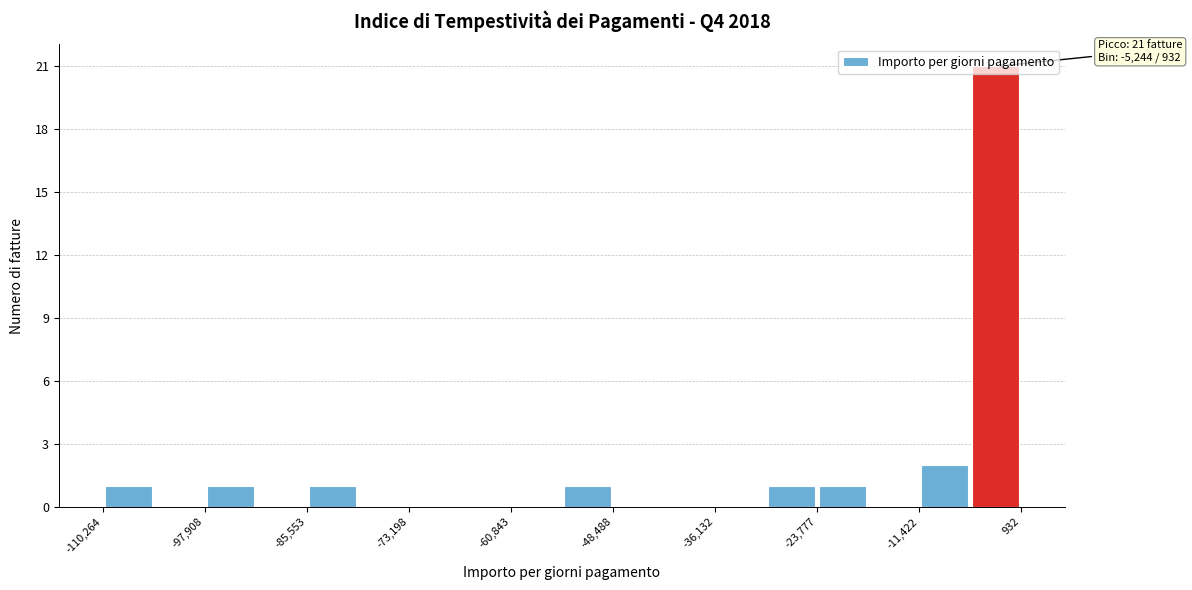

Around what value on the x-axis is the tallest bar? Give the approximate position of its centre, as read against the axis.

-2000